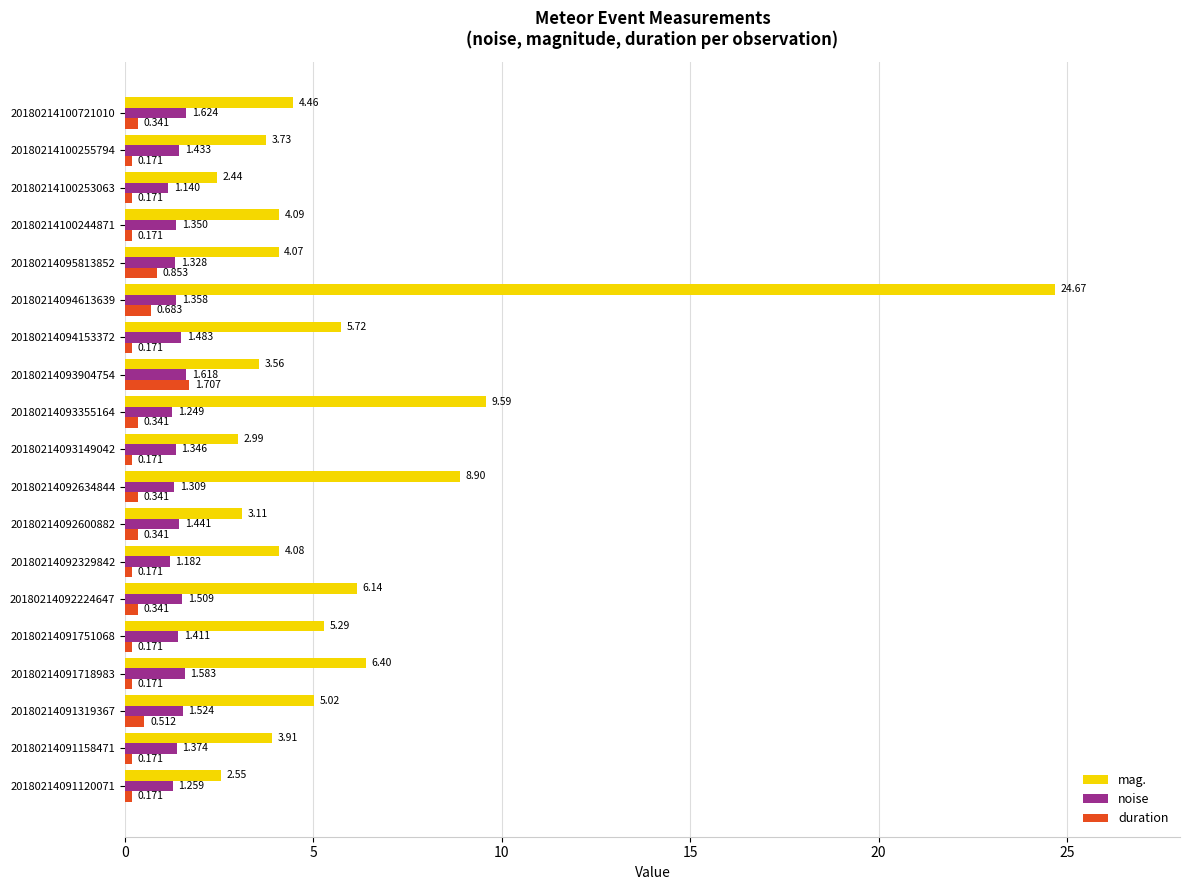

List the labels in order of mag. value, smallest first.

20180214100253063, 20180214091120071, 20180214093149042, 20180214092600882, 20180214093904754, 20180214100255794, 20180214091158471, 20180214095813852, 20180214092329842, 20180214100244871, 20180214100721010, 20180214091319367, 20180214091751068, 20180214094153372, 20180214092224647, 20180214091718983, 20180214092634844, 20180214093355164, 20180214094613639